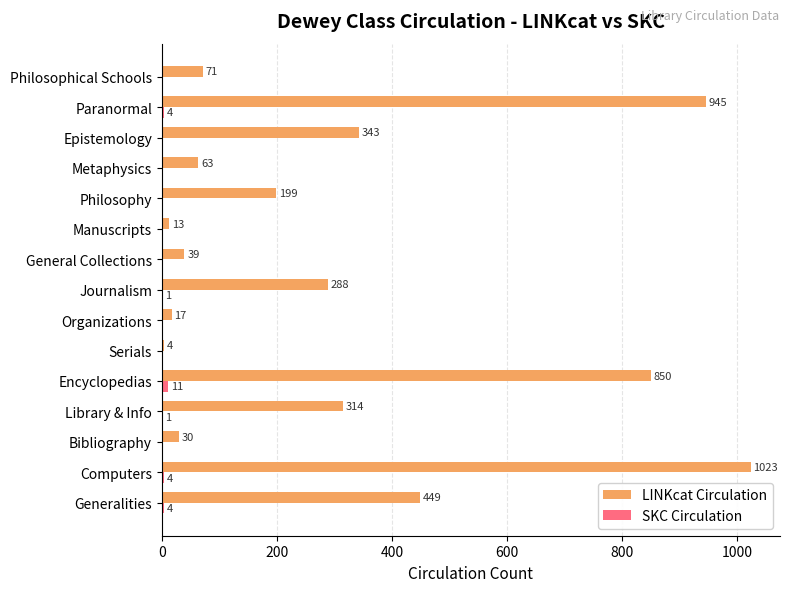

Which series has the largest total across all categories?

LINKcat Circulation